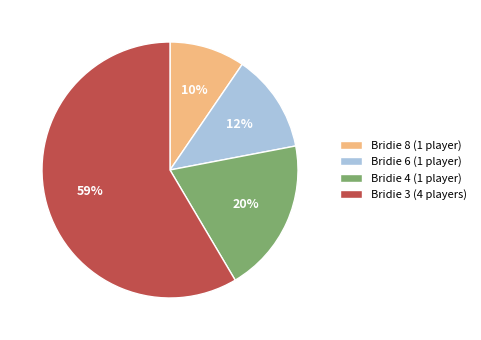

Do Bridie 4 (1 player) and Bridie 6 (1 player) together represent more than half of the pie?

No